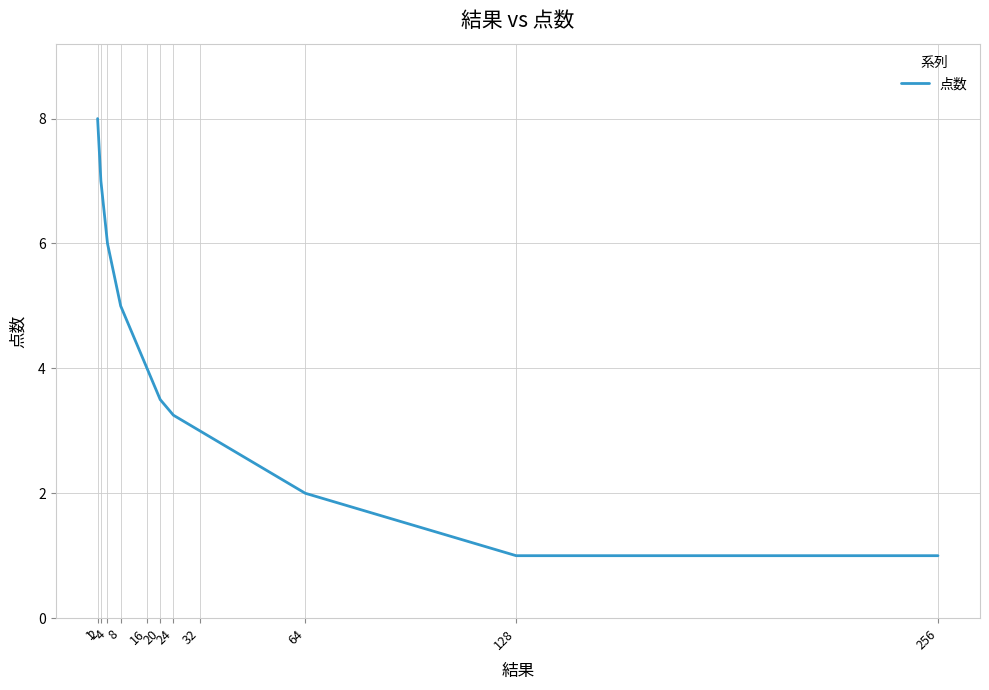

True or false: there are more than 0 points higher than both neighbors.

False